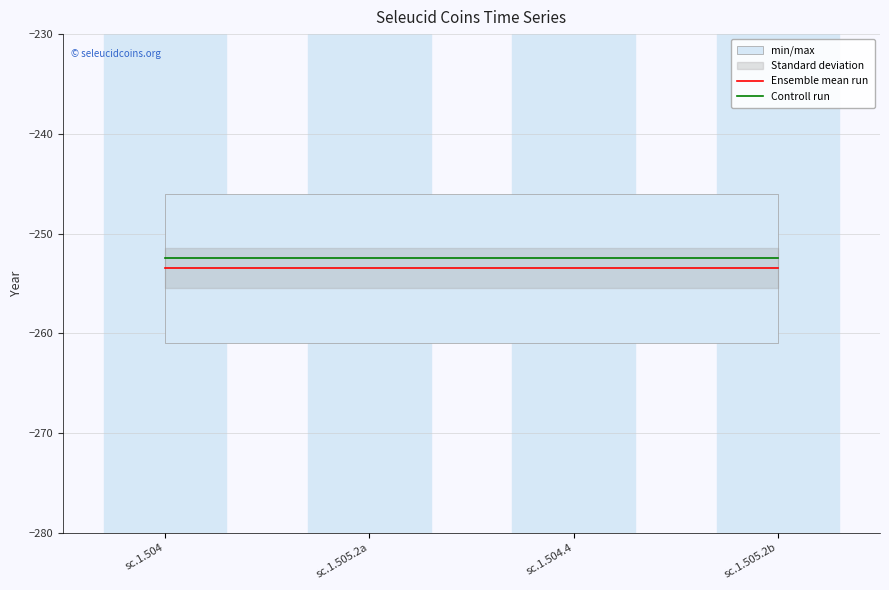

True or false: Ensemble mean run and Controll run intersect in this chart.

False